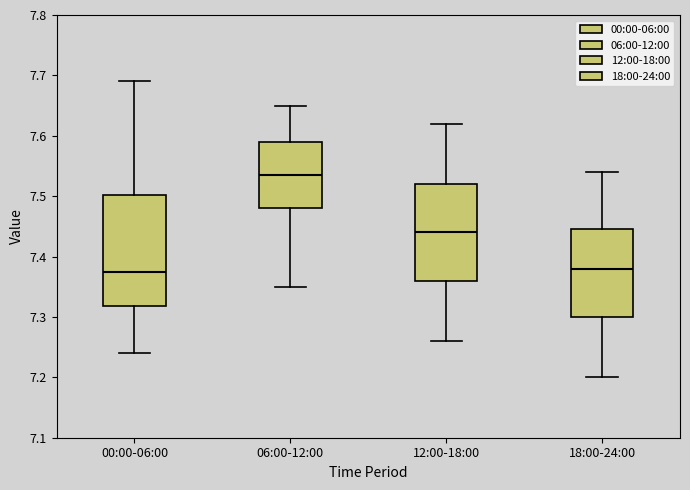

Reading left to right, read every box against the y-axis: the position of its median line, the range the box covers, and the ends of its whiskers. The values are not printed on the chart, so give them approximately, as read against the axis.

00:00-06:00: median 7.38, box 7.32 to 7.50, whiskers 7.24 to 7.69
06:00-12:00: median 7.54, box 7.48 to 7.59, whiskers 7.35 to 7.65
12:00-18:00: median 7.44, box 7.36 to 7.52, whiskers 7.26 to 7.62
18:00-24:00: median 7.38, box 7.30 to 7.45, whiskers 7.20 to 7.54